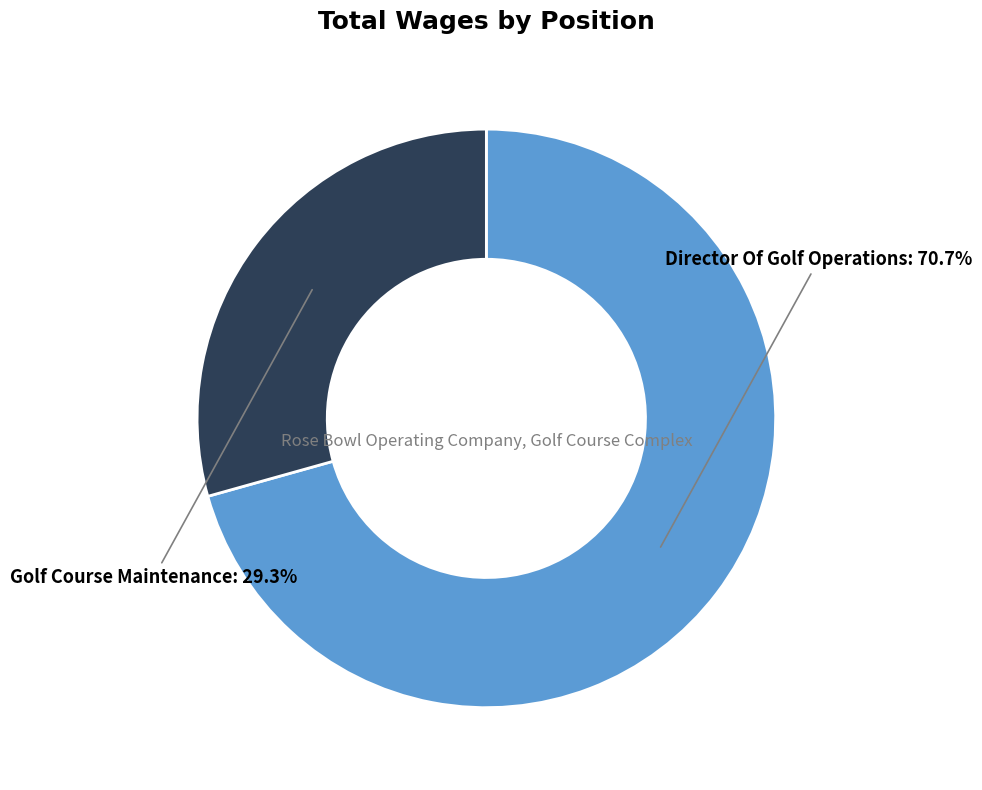

What percentage is the Director Of Golf Operations slice, to the nearest percent?

71%